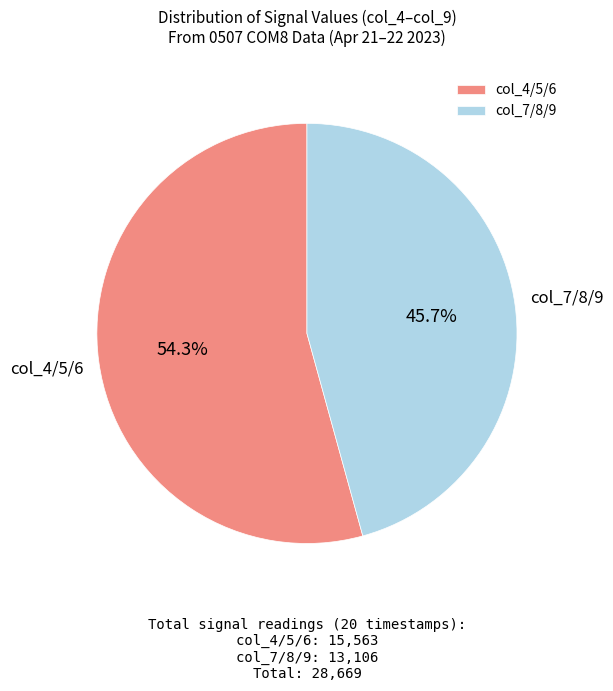

Between col_4/5/6 and col_7/8/9, which is larger?

col_4/5/6